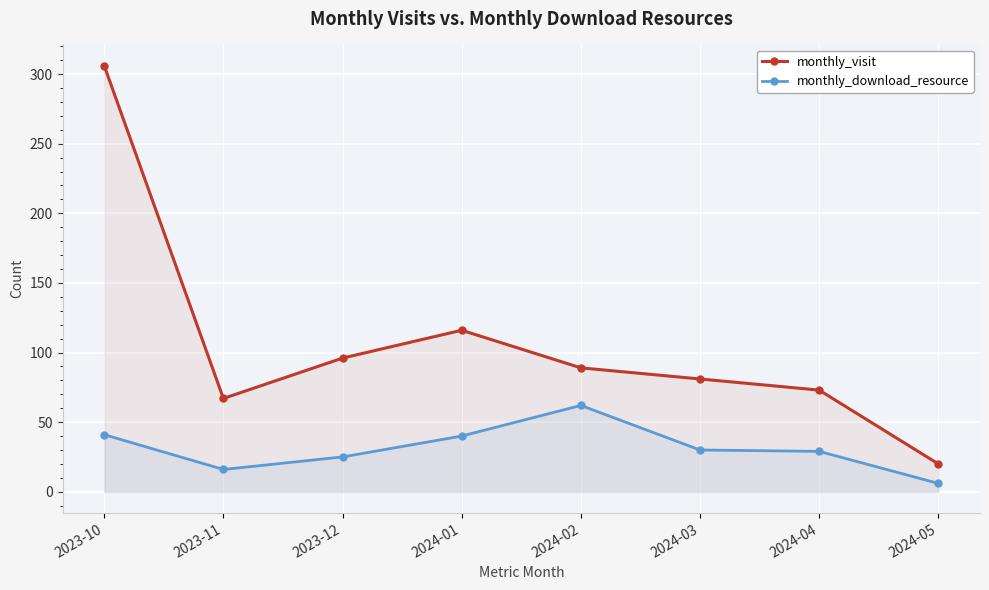

At how many categories does at least one series exceed 149?

1